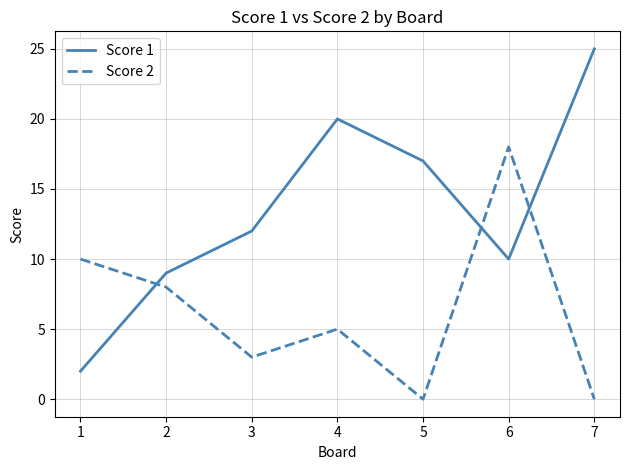

What is the difference between the highest and lowest values at 4?

15